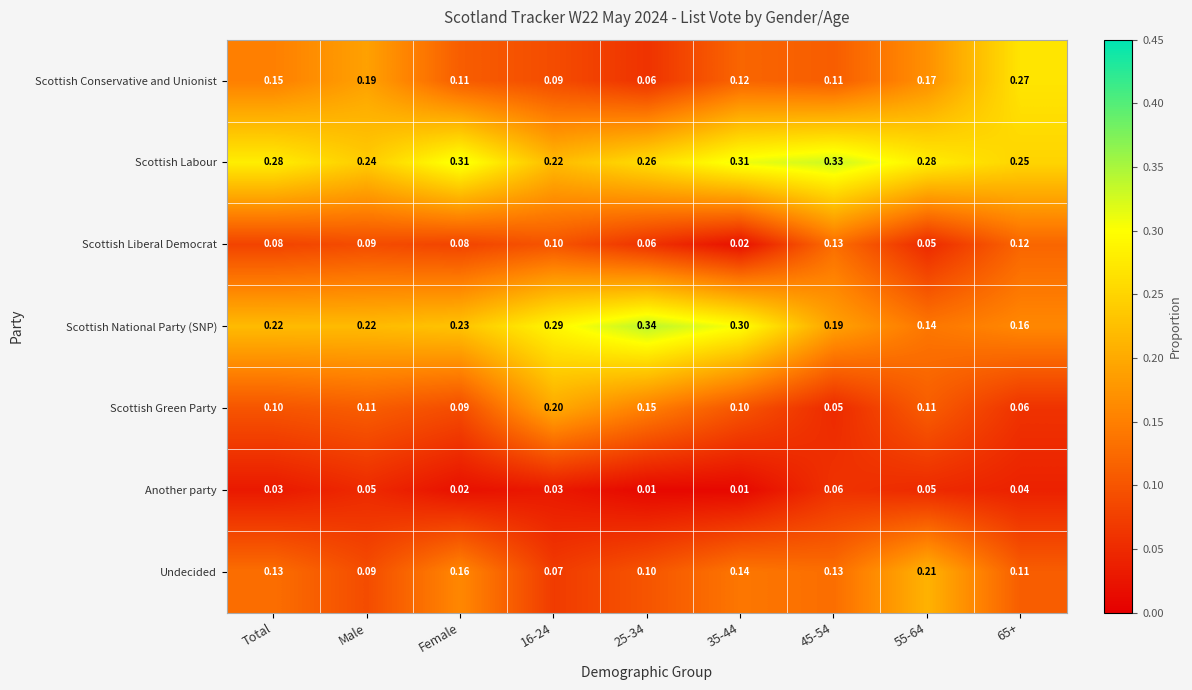

Rank the series by their maximum value, from highest to lowest.

Scottish National Party (SNP), Scottish Labour, Scottish Conservative and Unionist, Undecided, Scottish Green Party, Scottish Liberal Democrat, Another party